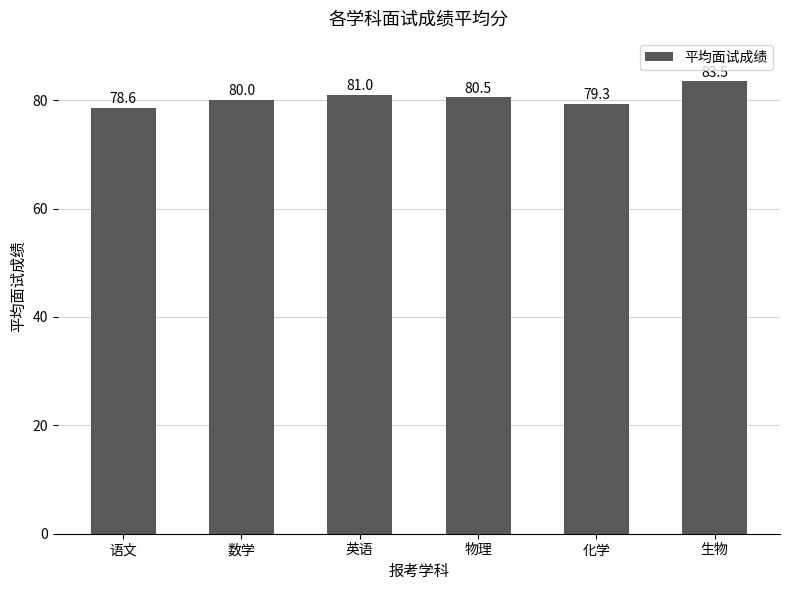

What value does the data have at 物理?

80.5